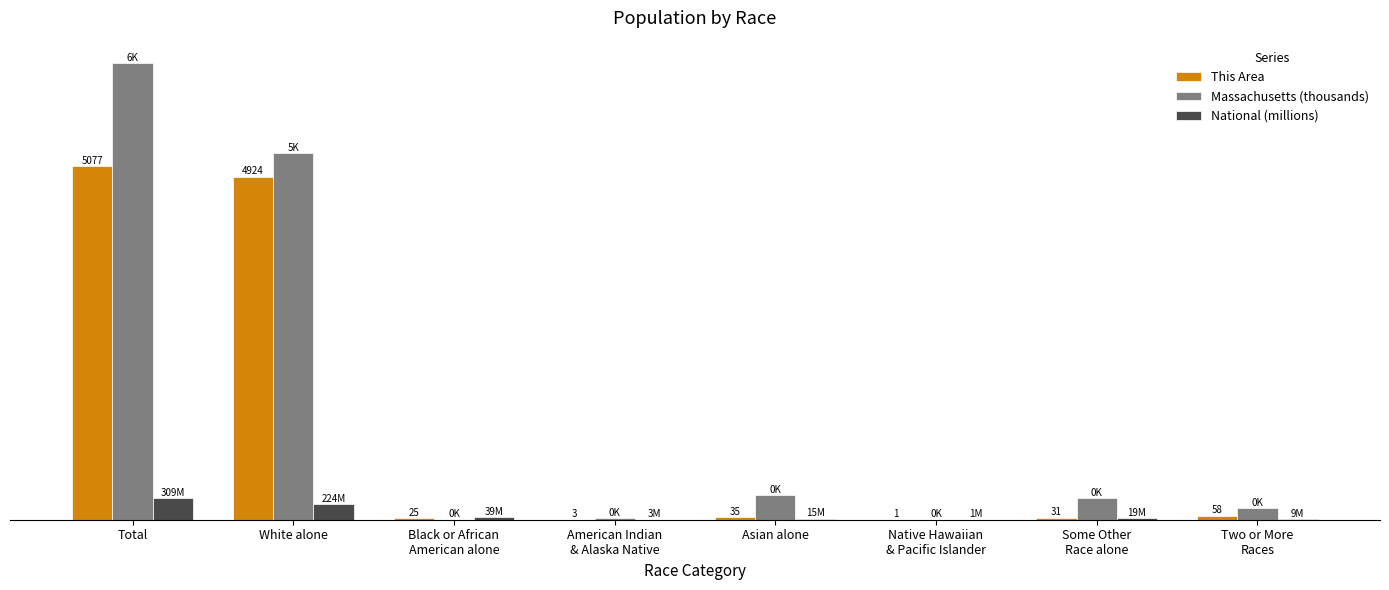

Is it true that National (millions) equals 9.0 at Two or More
Races?

True